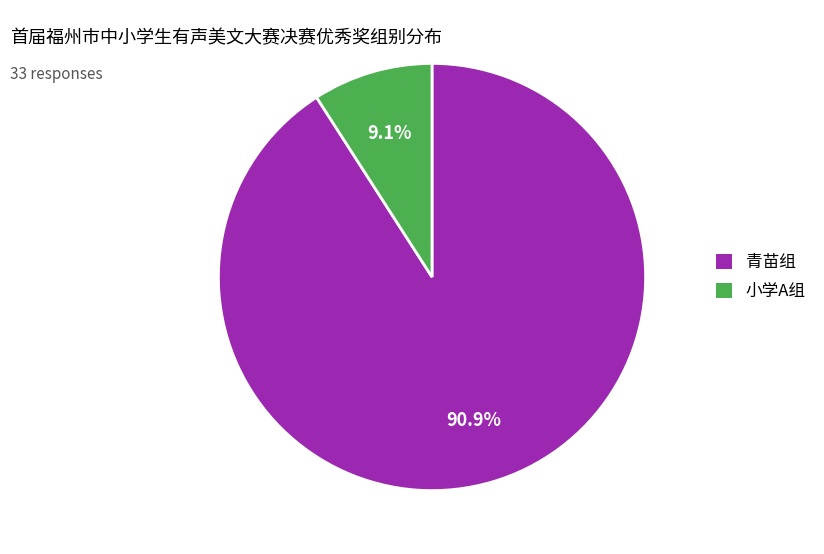

To the nearest percent, what percentage of the pie is 小学A组?

9%